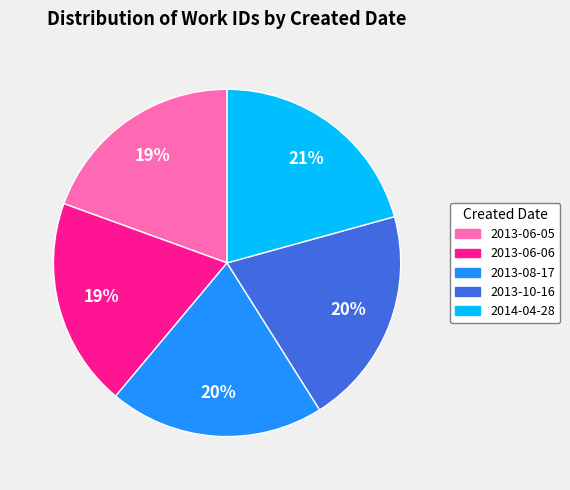

To the nearest percent, what is the average slice percentage?

20%